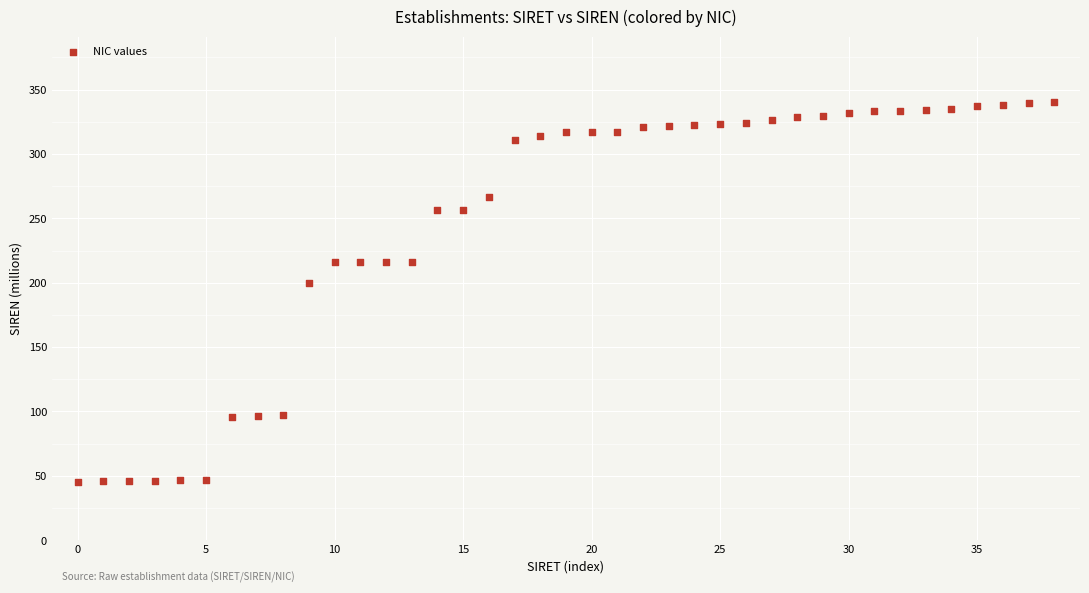

What Y value in the scatter plot is closest to 192?

200.0